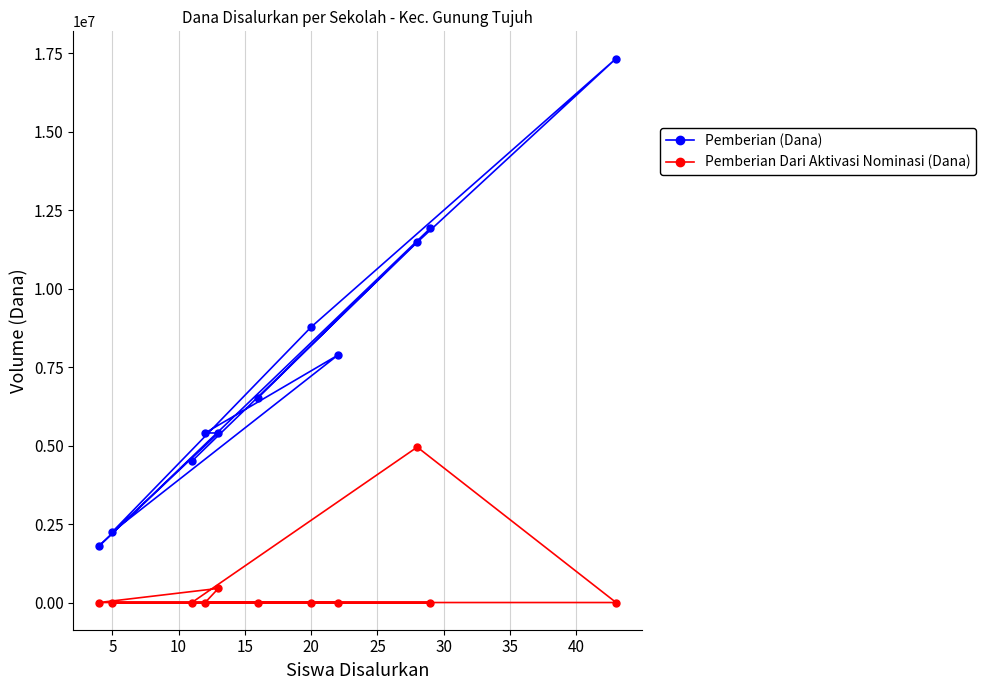

Rank the series by their average value, from lowest to highest.

Pemberian Dari Aktivasi Nominasi (Dana), Pemberian (Dana)